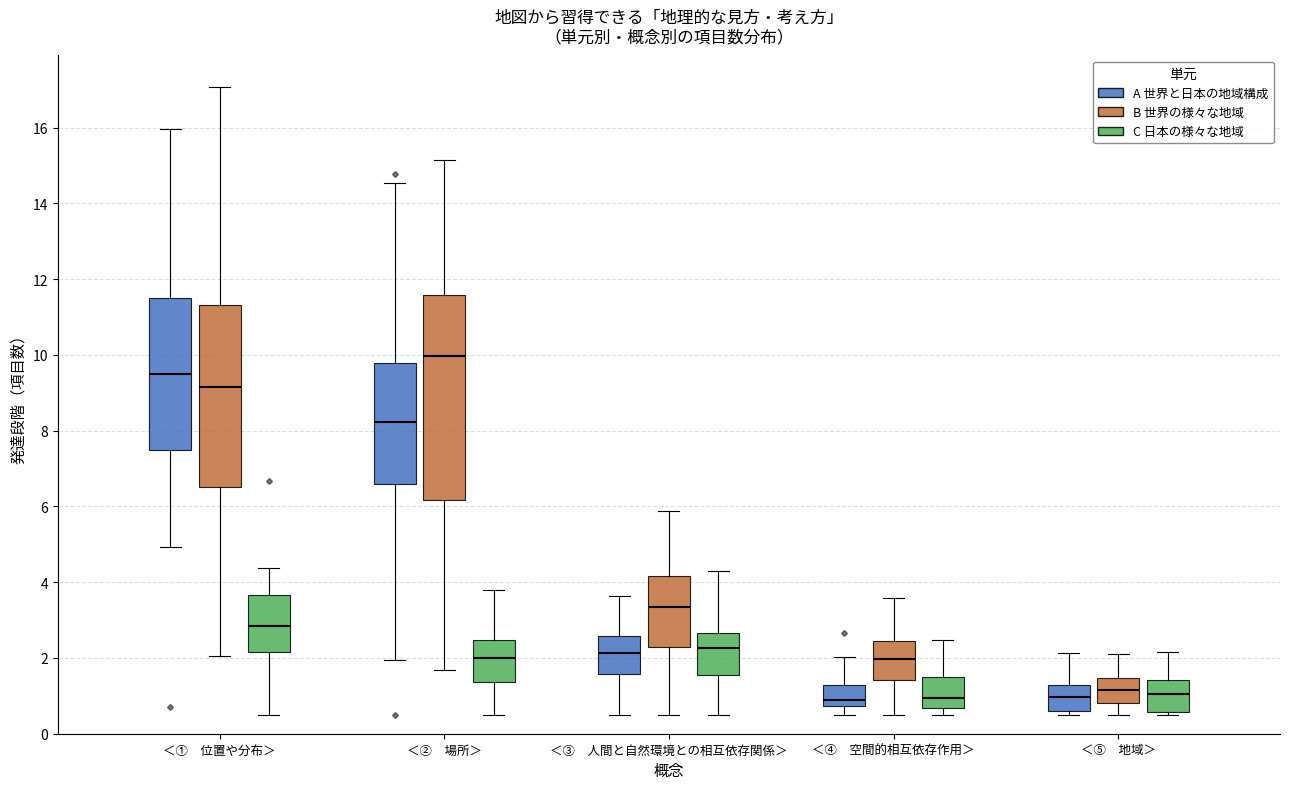

Where is the lower edge of the box for ＜① 位置や分布＞ (B 世界の様々な地域) on the y-axis? The values are not printed on the chart, so give them approximately, as read against the axis.

6.6